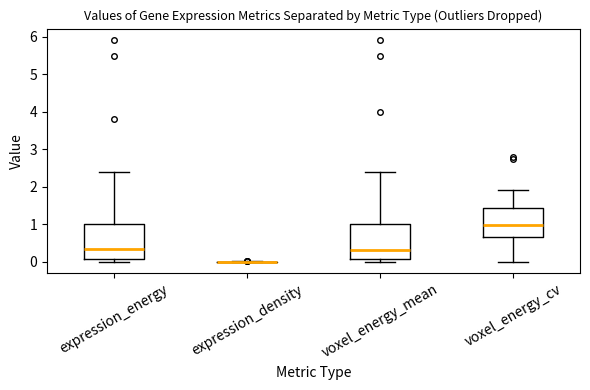

Reading left to right, read every box against the y-axis: the position of its median line, the range the box covers, and the ends of its whiskers. The values are not printed on the chart, so give them approximately, as read against the axis.

expression_energy: median 0.3, box 0.1 to 1.0, whiskers 0.0 to 2.4
expression_density: box collapsed to a line at 0.0, whiskers 0.0 to 0.0
voxel_energy_mean: median 0.3, box 0.1 to 1.0, whiskers 0.0 to 2.4
voxel_energy_cv: median 1.0, box 0.7 to 1.4, whiskers 0.0 to 1.9